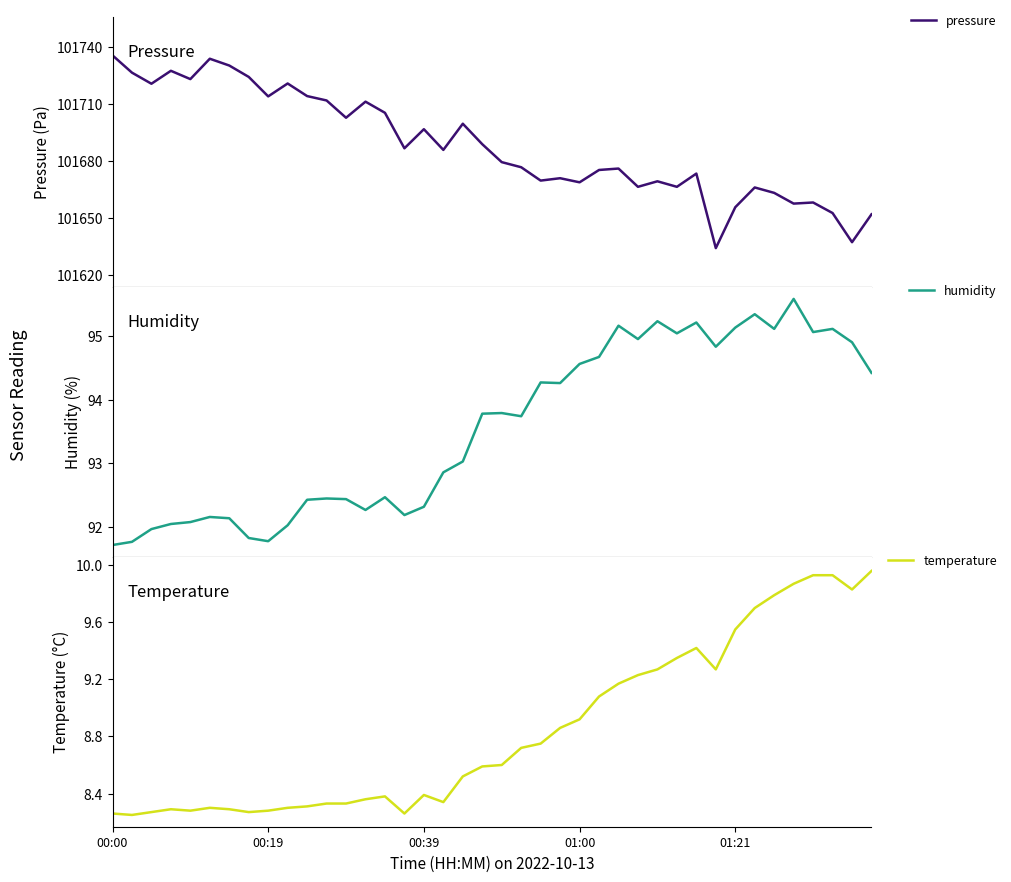

The humidity series shows 146.2 at 29. True or false?

False